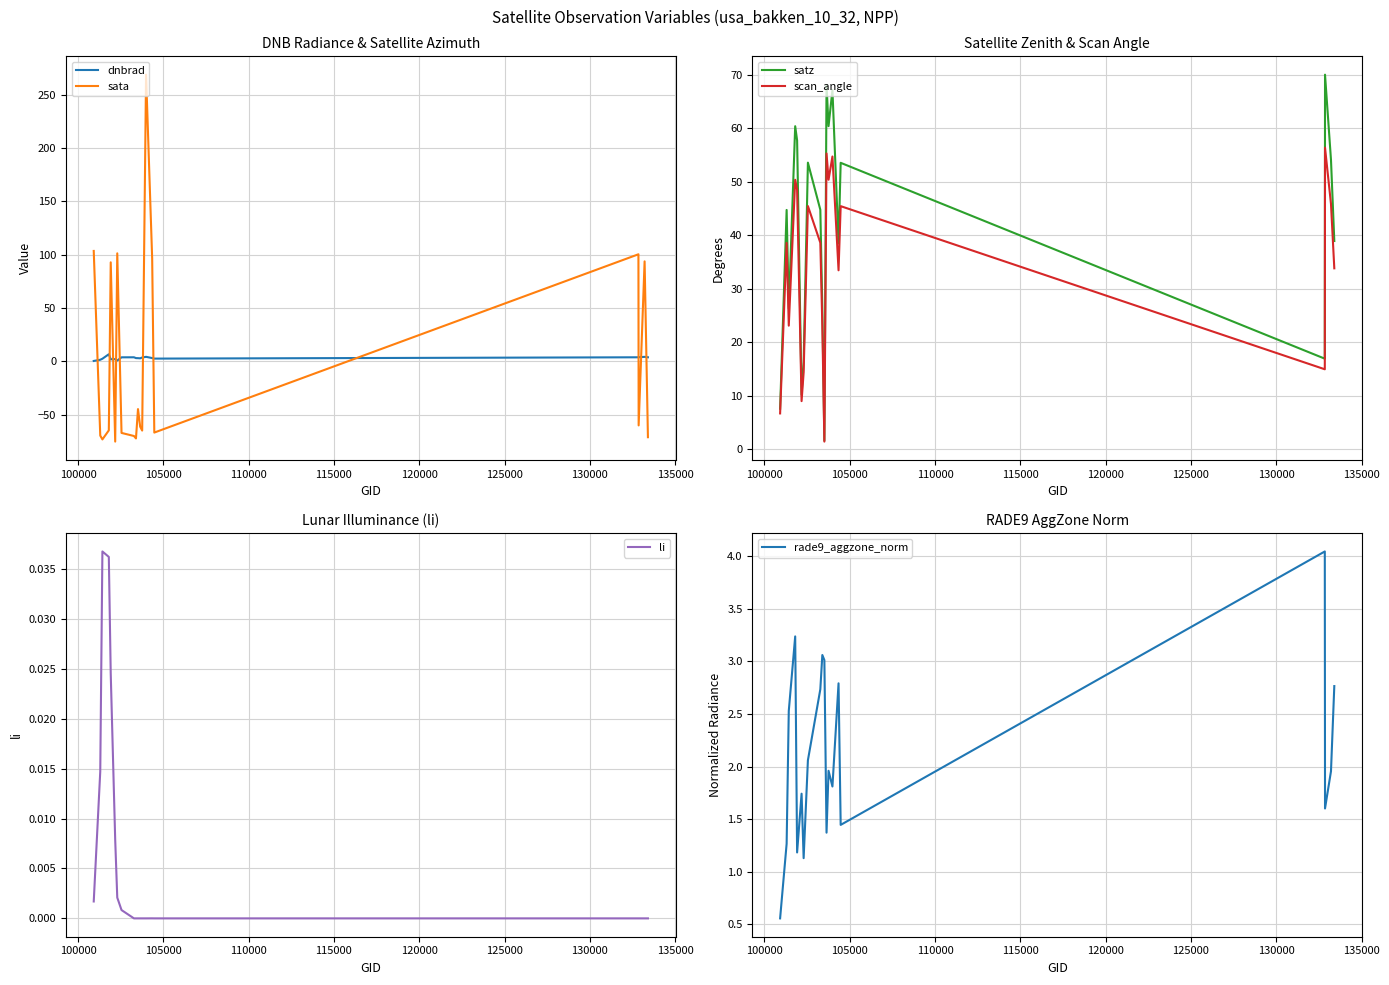

What is the maximum value for sata?

268.9